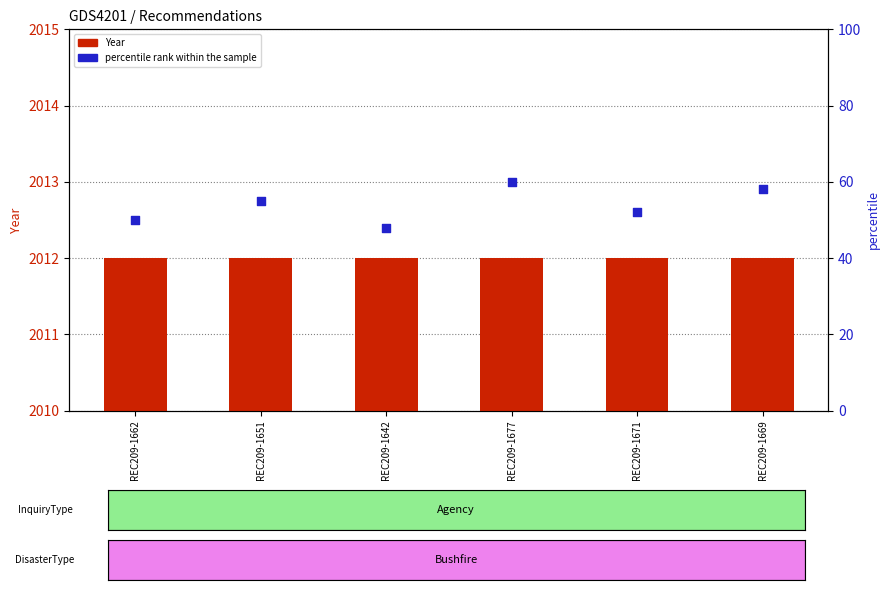

Which series reaches the minimum Y coordinate?

percentile rank within the sample